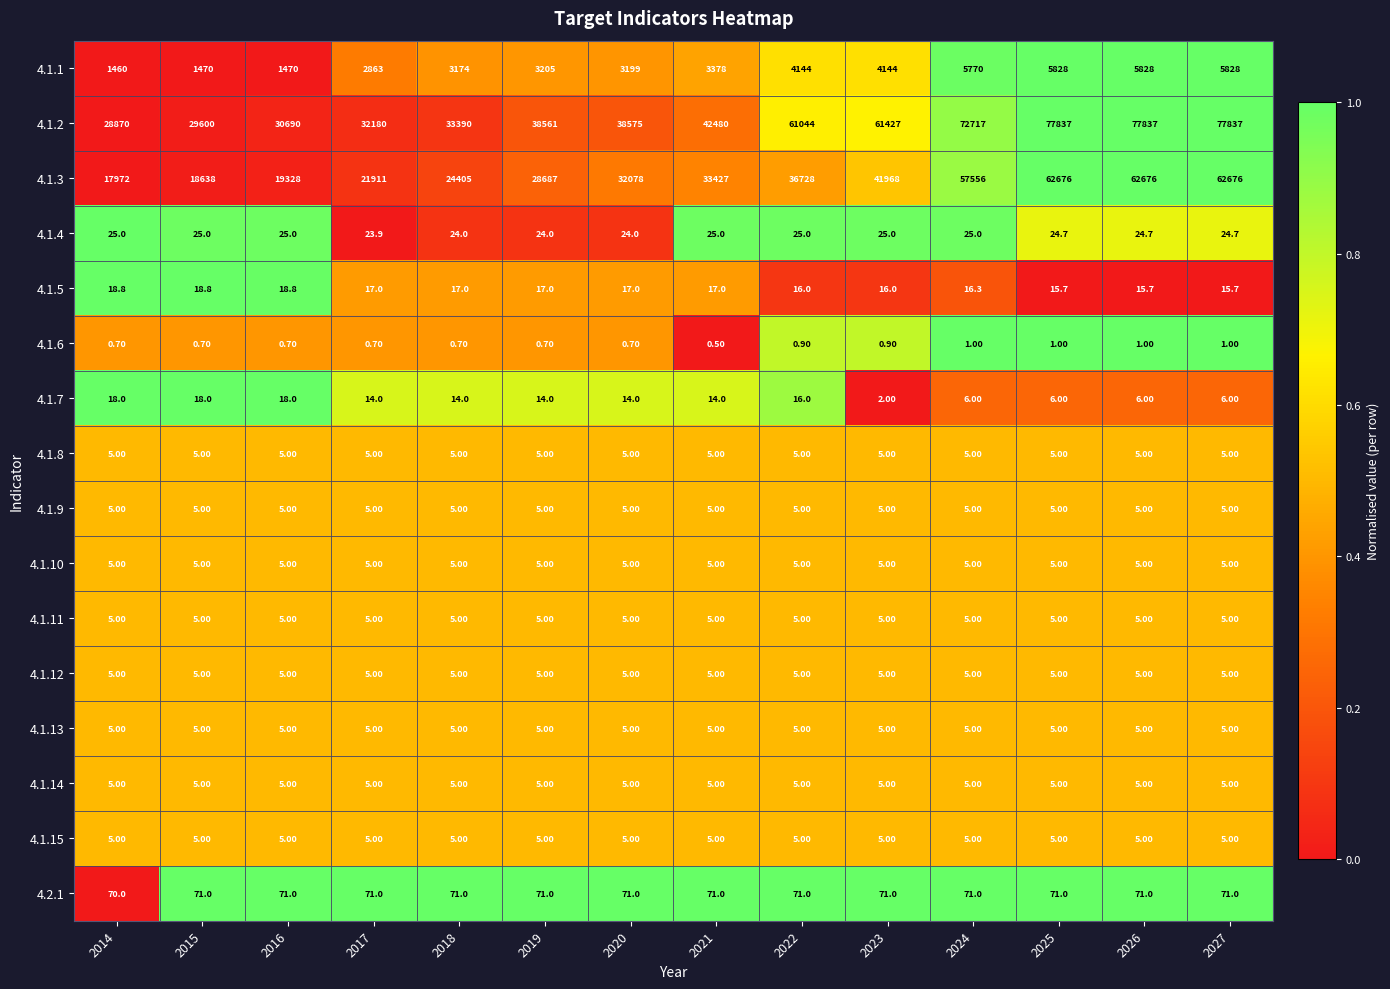

Which series changed the most between 2020 and 2023?

4.1.2